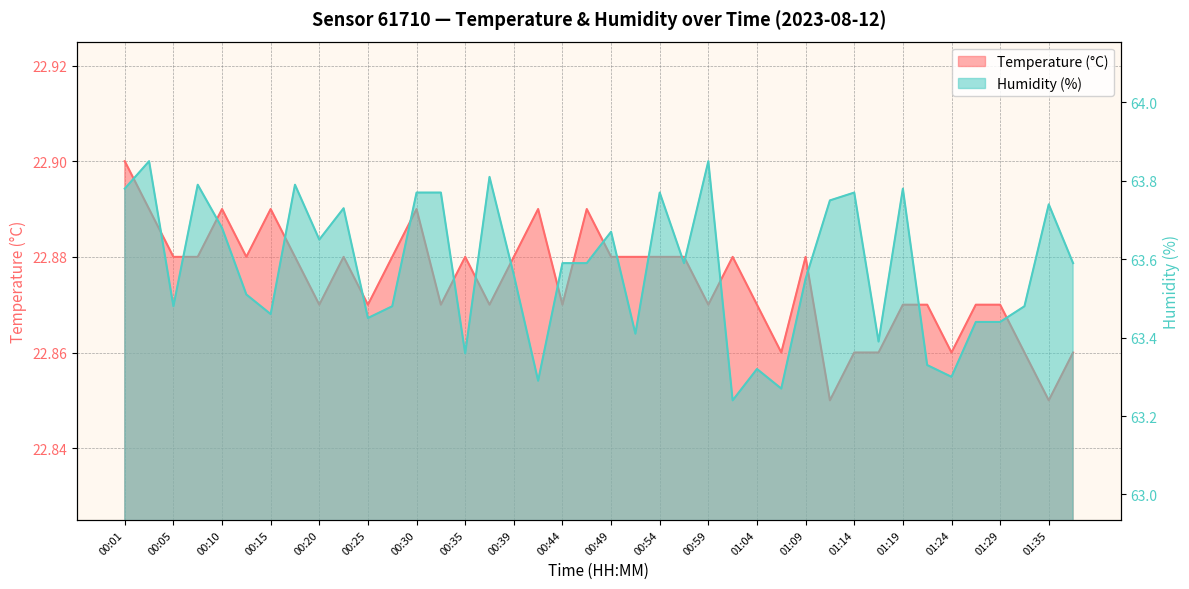

Where is the first local minimum for Humidity (%)?

00:05